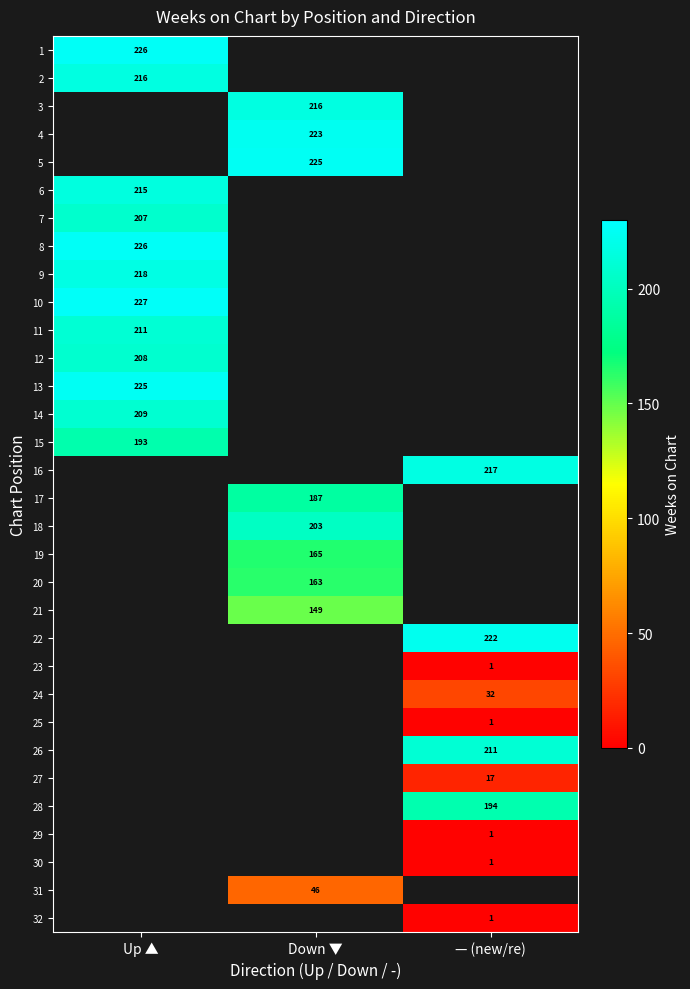

The value of 28 at — (new/re) is 41. True or false?

False